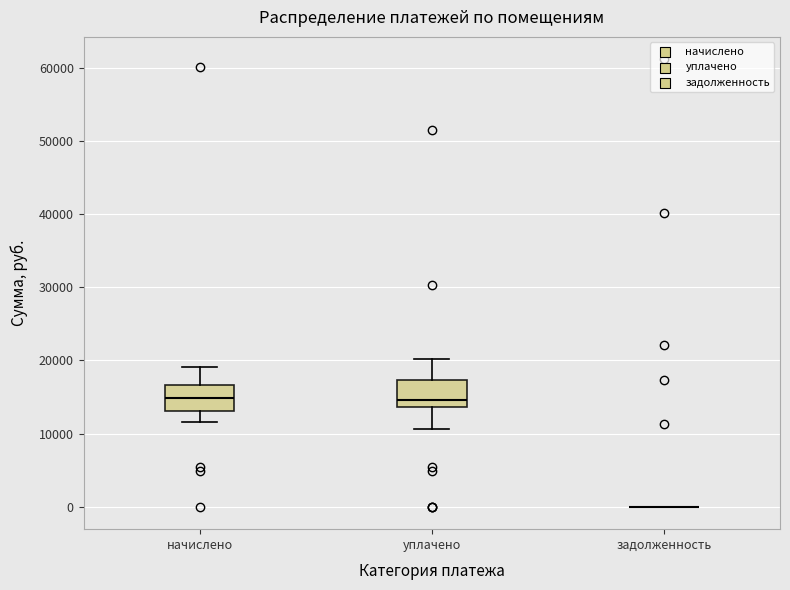

Reading left to right, read every box against the y-axis: the position of its median line, the range the box covers, and the ends of its whiskers. The values are not printed on the chart, so give them approximately, as read against the axis.

начислено: median 15000, box 13000 to 17000, whiskers 12000 to 19000
уплачено: median 15000, box 14000 to 17000, whiskers 11000 to 20000
задолженность: box collapsed to a line at 0, whiskers 0 to 0